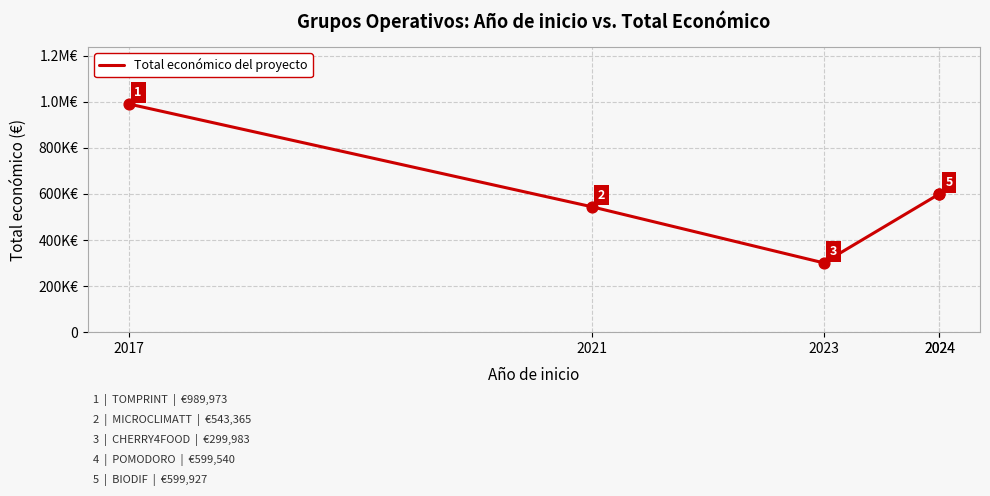

Which has a higher value, 2023 or 2024?

2024